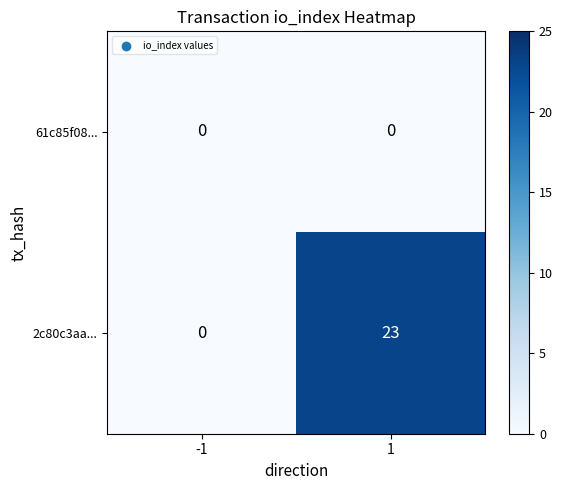

What is the sum of all 2c80c3aa... values?

23